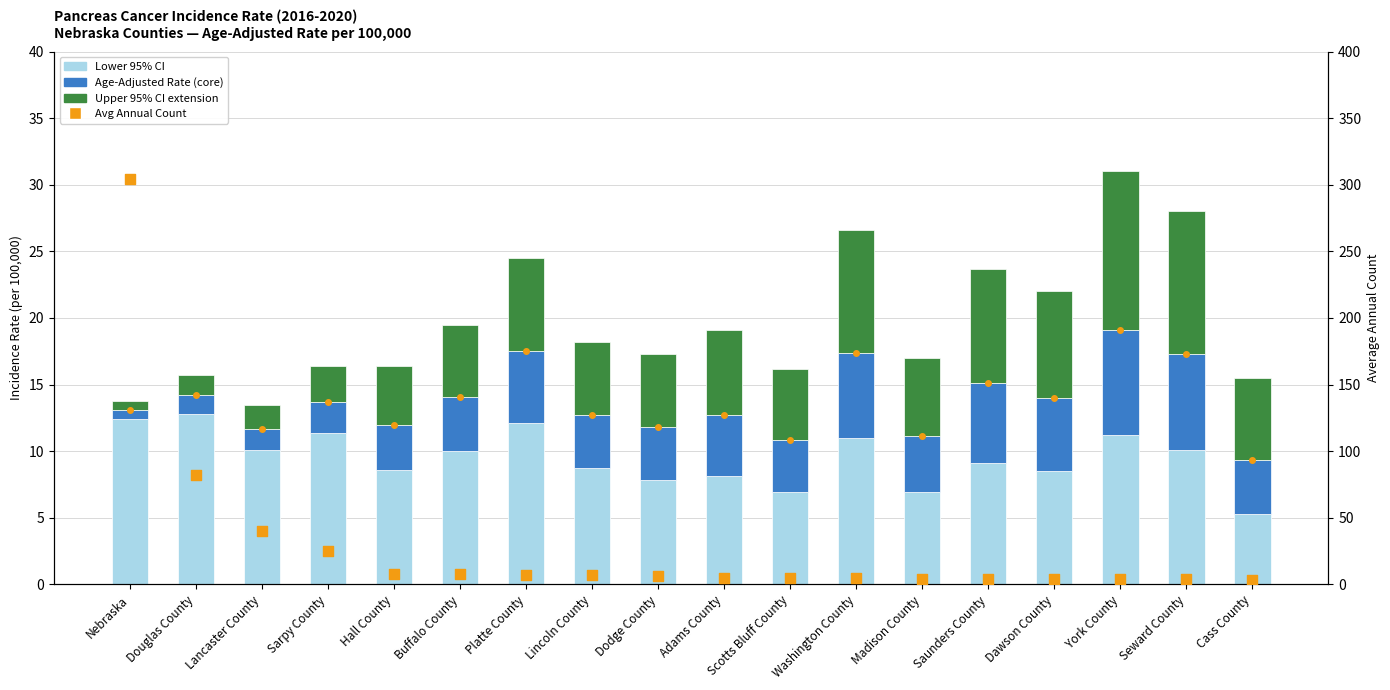

At how many categories does at least one series exceed 188?

1